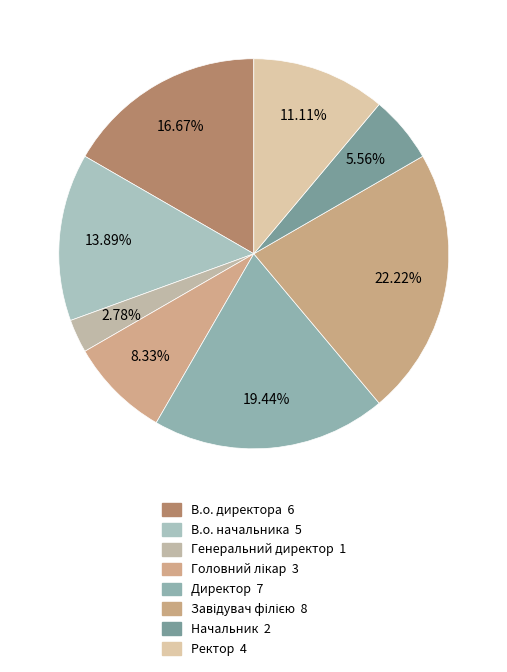

Count the number of slices in the pie.

8